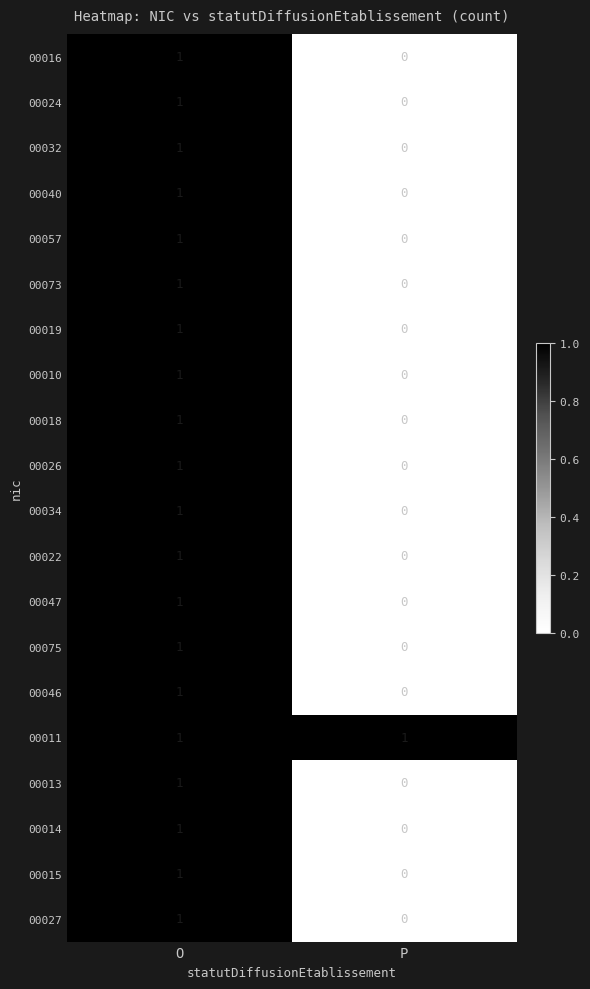

True or false: 00024 has a value of 0 at P.

True